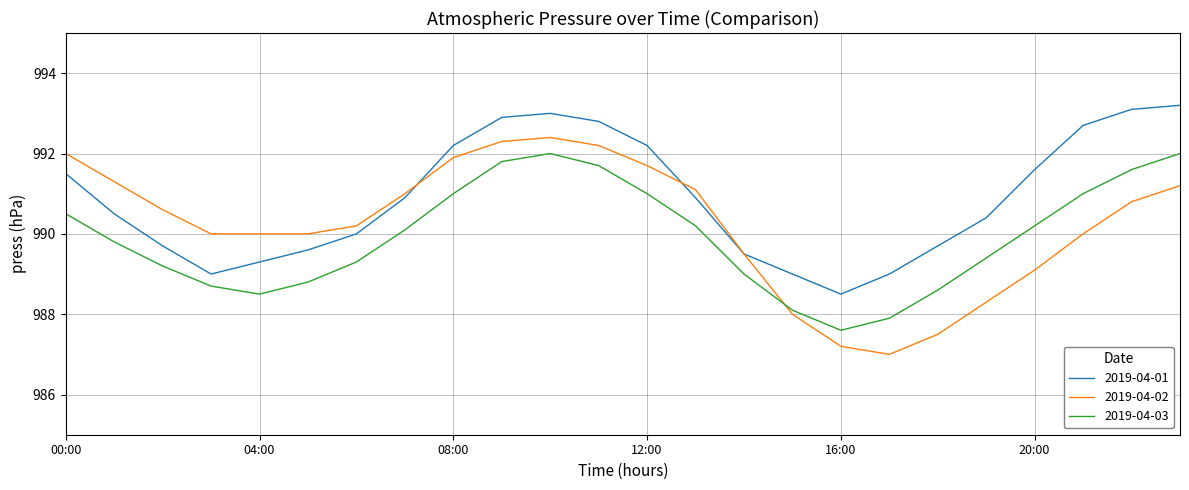

Which series has the largest total across all categories?

2019-04-01